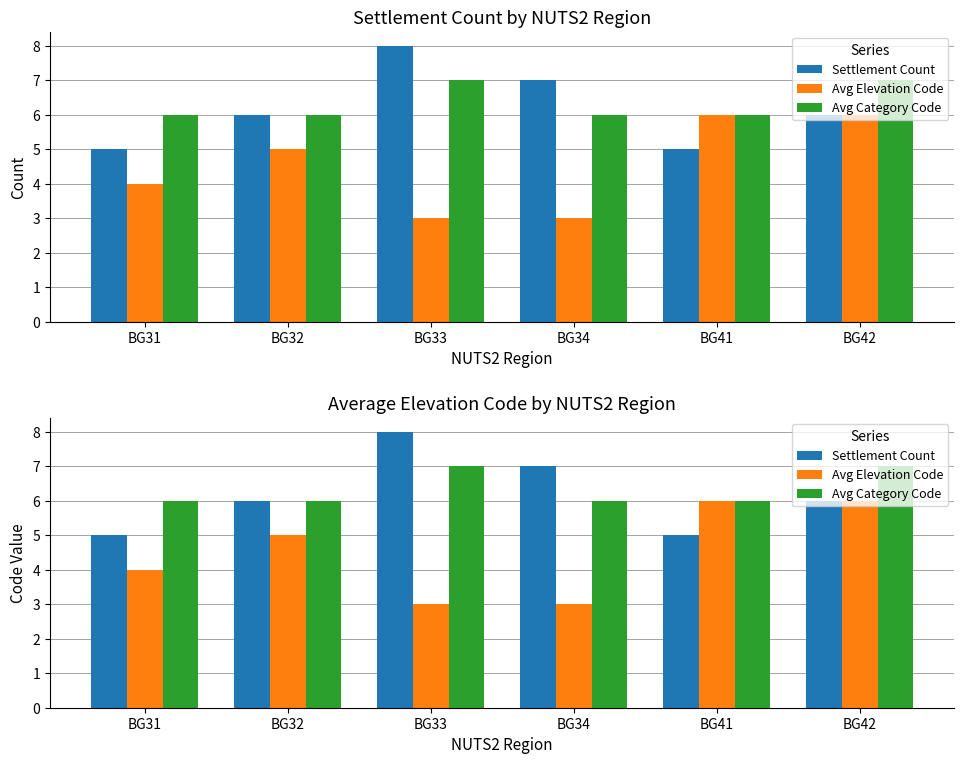

What is the total value across all series at BG31?

15